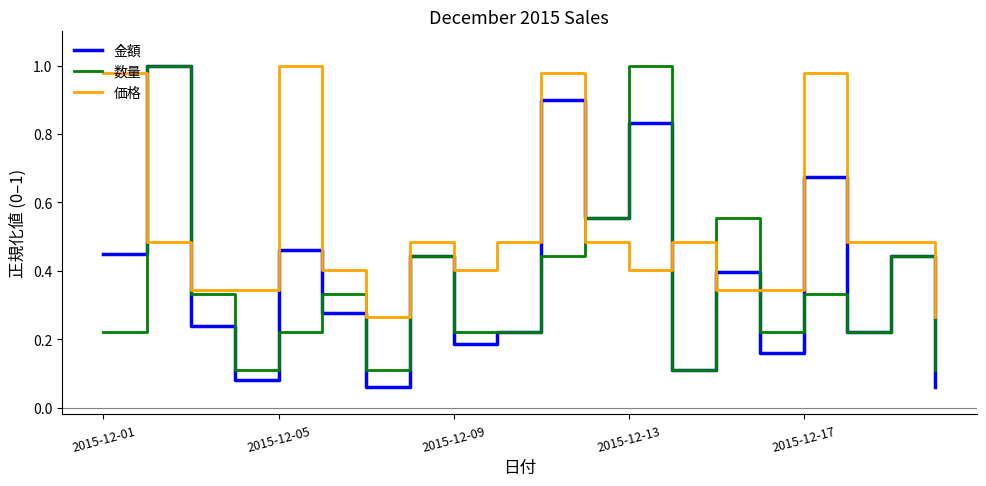

True or false: 数量 and 金額 intersect in this chart.

True